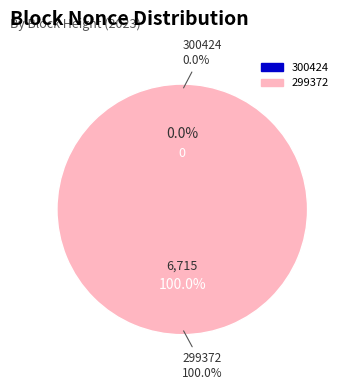

To the nearest percent, what is the average slice percentage?

50%